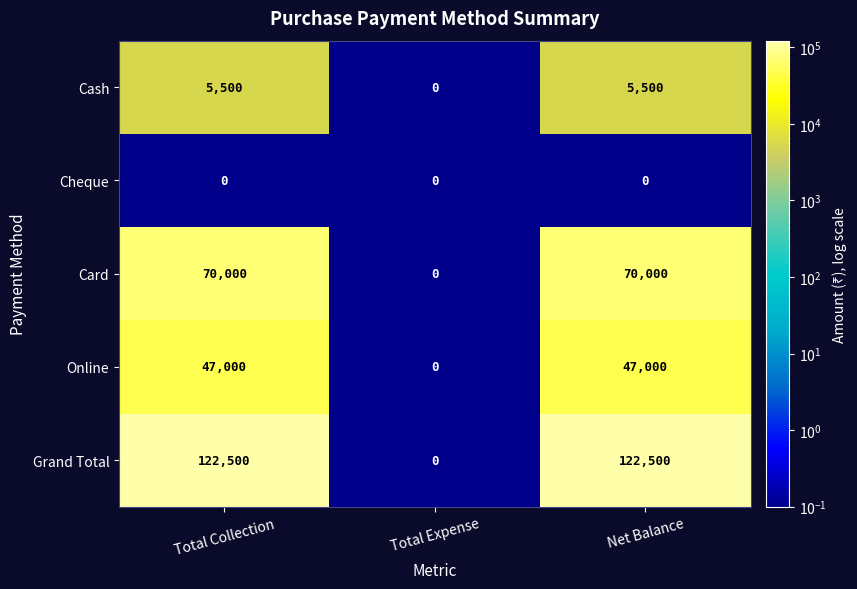

Reading left to right, list all the values displayed in this chart.

Cash: 5500	0	5500
Cheque: 0	0	0
Card: 70000	0	70000
Online: 47000	0	47000
Grand Total: 122500	0	122500